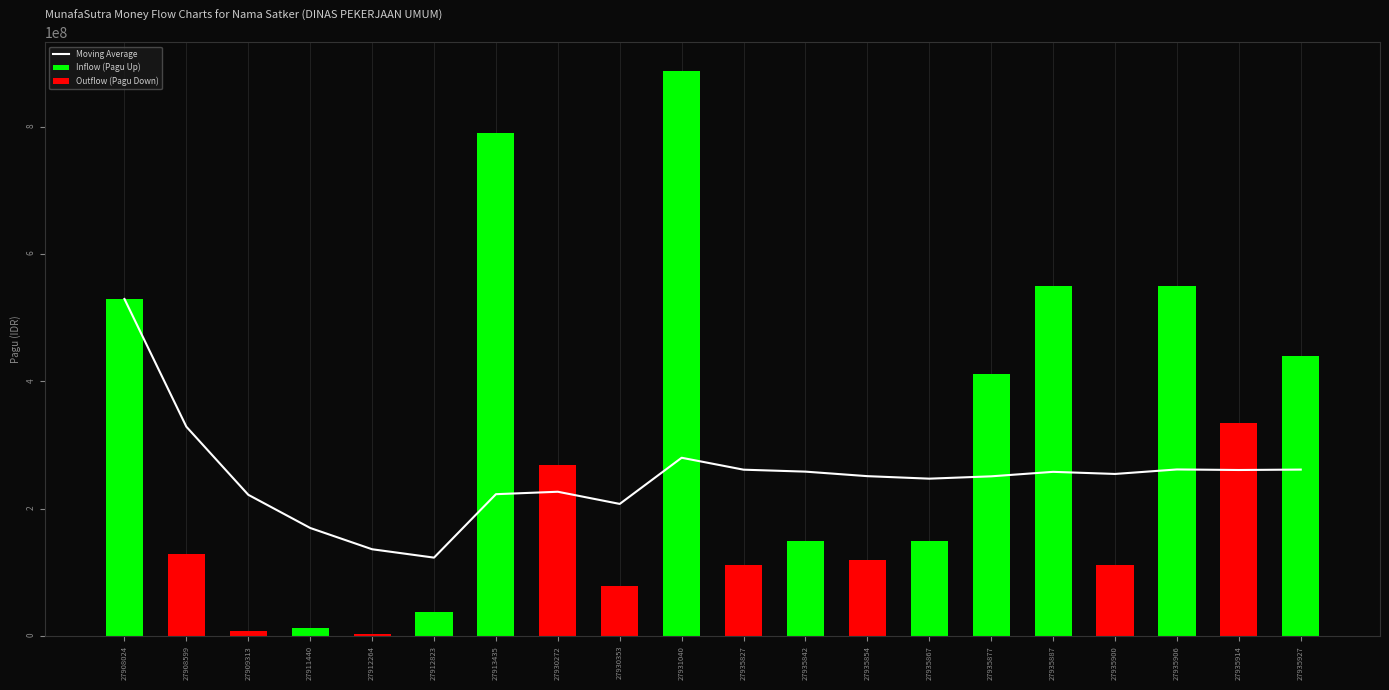

How many data points are less than 150000000?

9